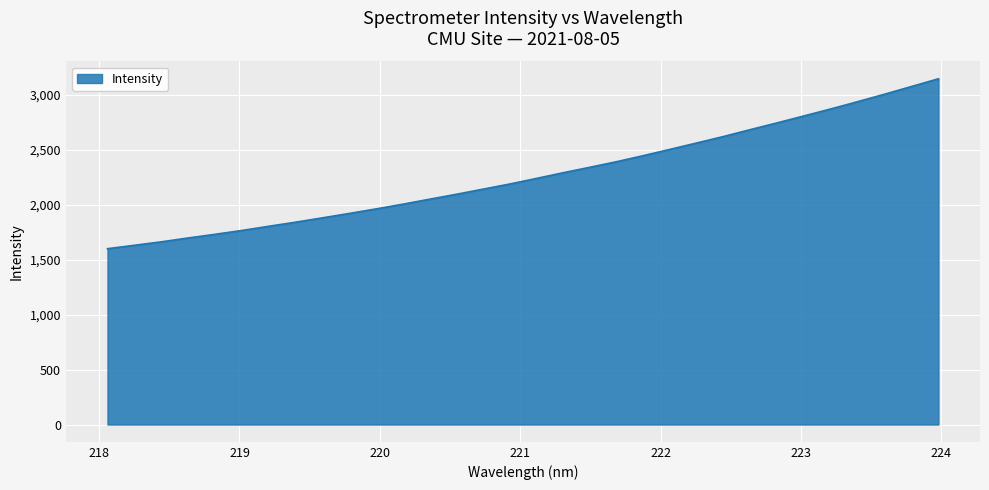

True or false: there are more than 1 points higher than both neighbors.

False